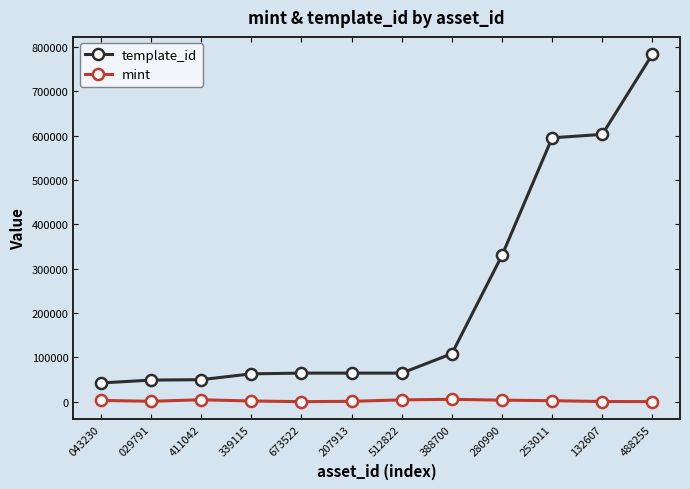

How many series are shown in this chart?

2